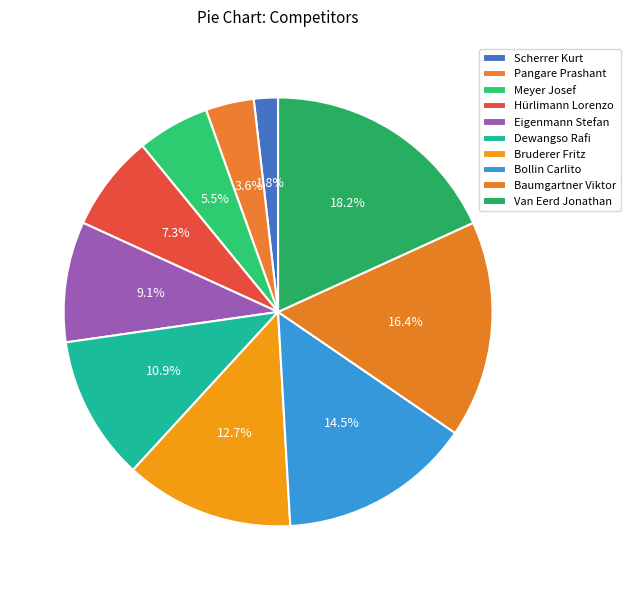

To the nearest percent, what is the average slice percentage?

10%